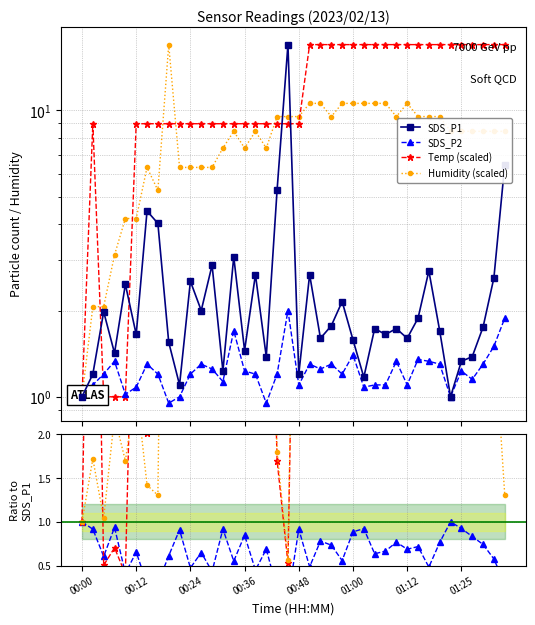

At how many categories does at least one series exceed 11?

21